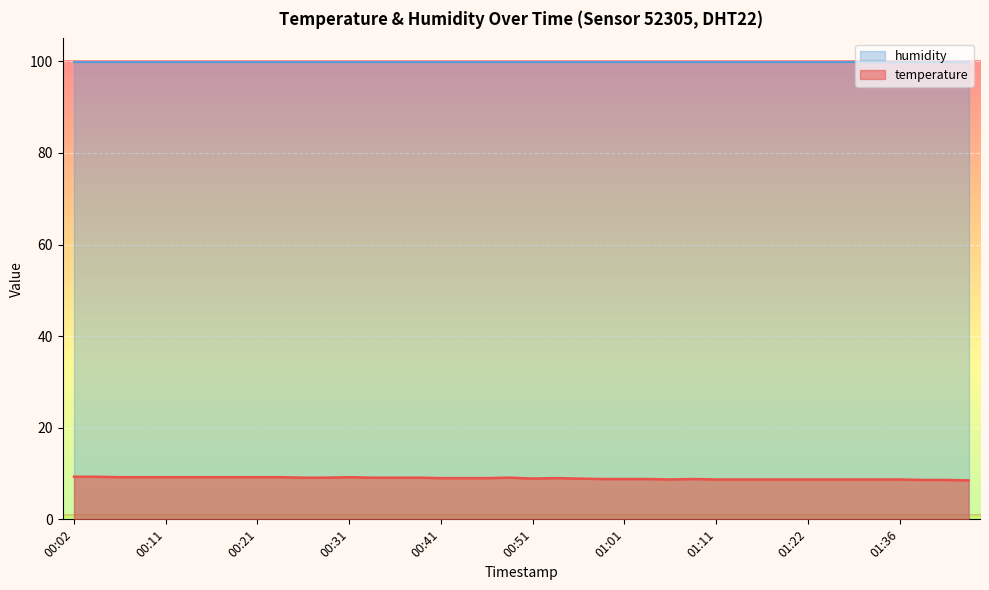

List the labels in order of value, largest first.

00:02, 00:04, 00:07, 00:09, 00:11, 00:14, 00:16, 00:19, 00:21, 00:24, 00:31, 00:26, 00:28, 00:33, 00:36, 00:38, 00:49, 00:41, 00:43, 00:46, 00:54, 00:51, 00:56, 00:59, 01:01, 01:04, 01:08, 01:06, 01:11, 01:13, 01:16, 01:19, 01:22, 01:28, 01:30, 01:33, 01:36, 01:41, 01:44, 01:46